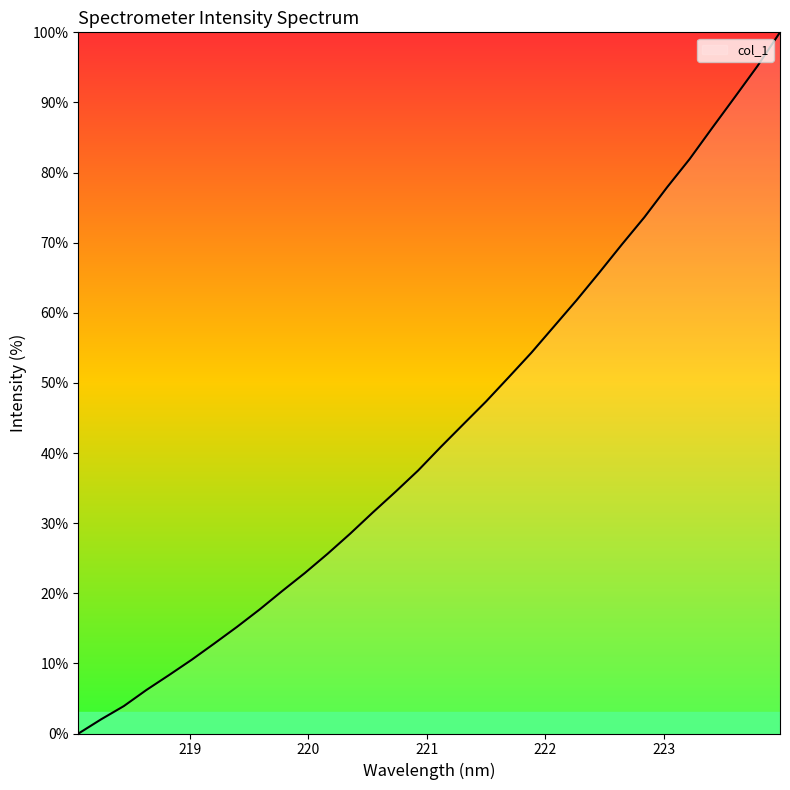

How many distinct data groups are displayed?

1